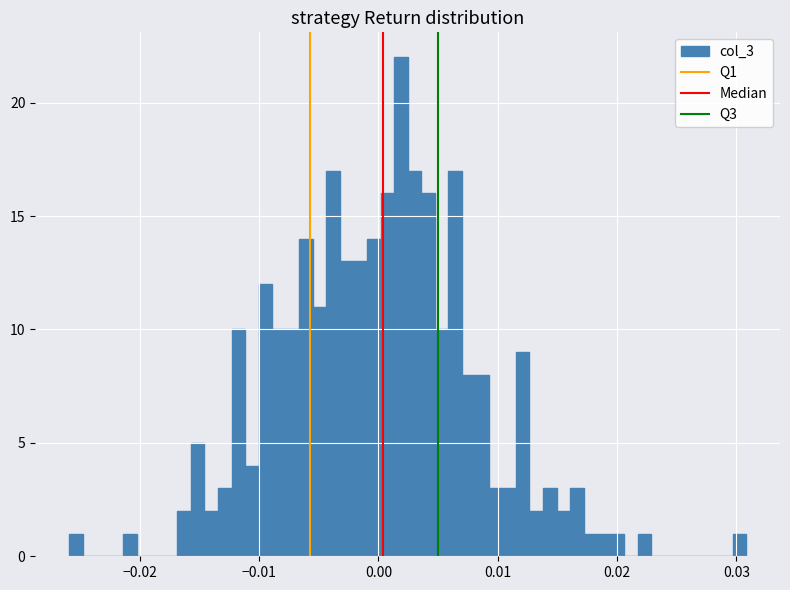

Around what value on the x-axis is the tallest bar? Give the approximate position of its centre, as read against the axis.

0.002